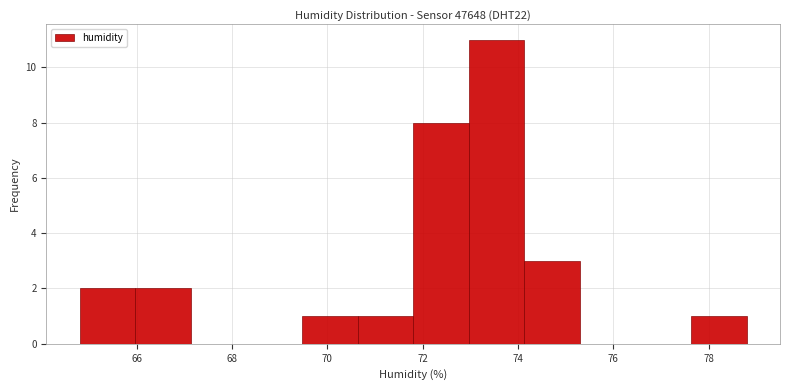

Reading left to right, list every bar in this chart as the range it spans on the x-axis followed by its height. Neither the bar edges nor the heights are printed on the chart, so give them approximately, as read against the axes.

64.8 to 66.0: 2
66.0 to 67.2: 2
67.2 to 68.4: 0
68.4 to 69.4: 0
69.4 to 70.6: 1
70.6 to 71.8: 1
71.8 to 73.0: 8
73.0 to 74.2: 11
74.2 to 75.4: 3
75.4 to 76.4: 0
76.4 to 77.6: 0
77.6 to 78.8: 1